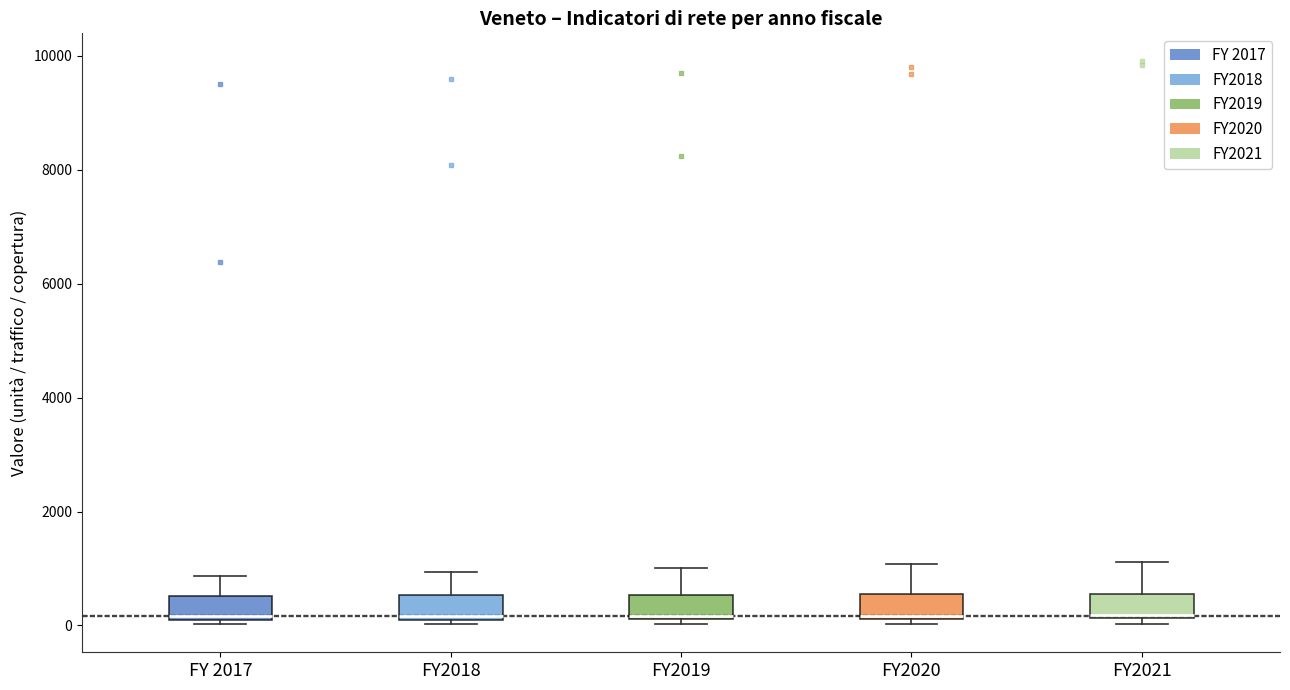

Where is the upper edge of the box for FY2021 on the y-axis? The values are not printed on the chart, so give them approximately, as read against the axis.

600